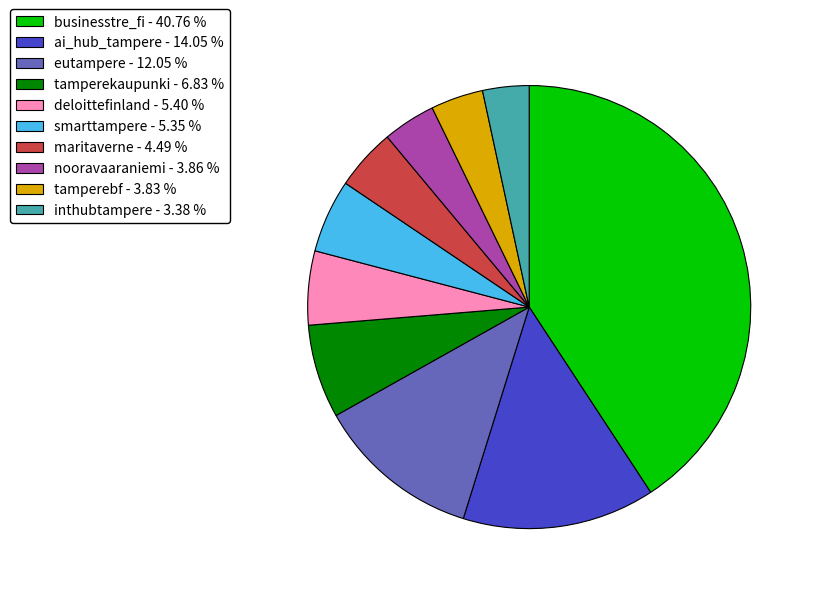

Is the sum of nooravaaraniemi - 3.86 % and tamperebf - 3.83 % greater than half?

No